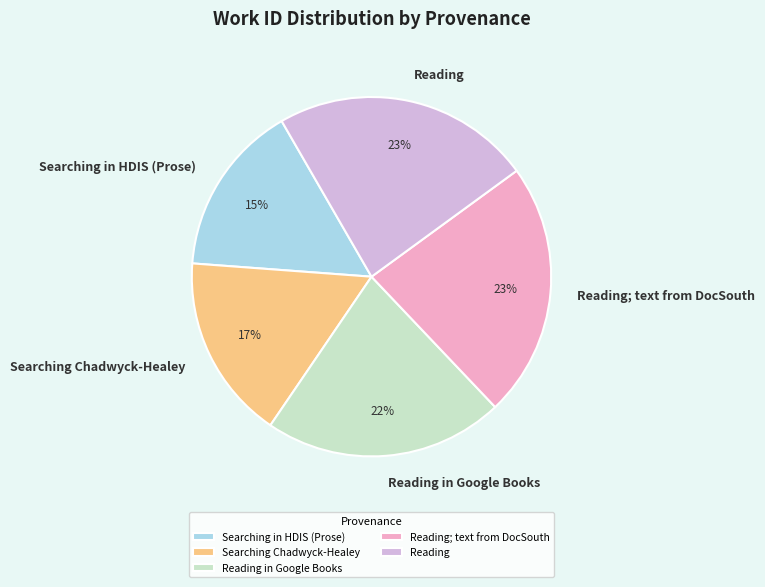

Approximately how many times larger is the value at Reading; text from DocSouth compared to Searching in HDIS (Prose)?

1.5